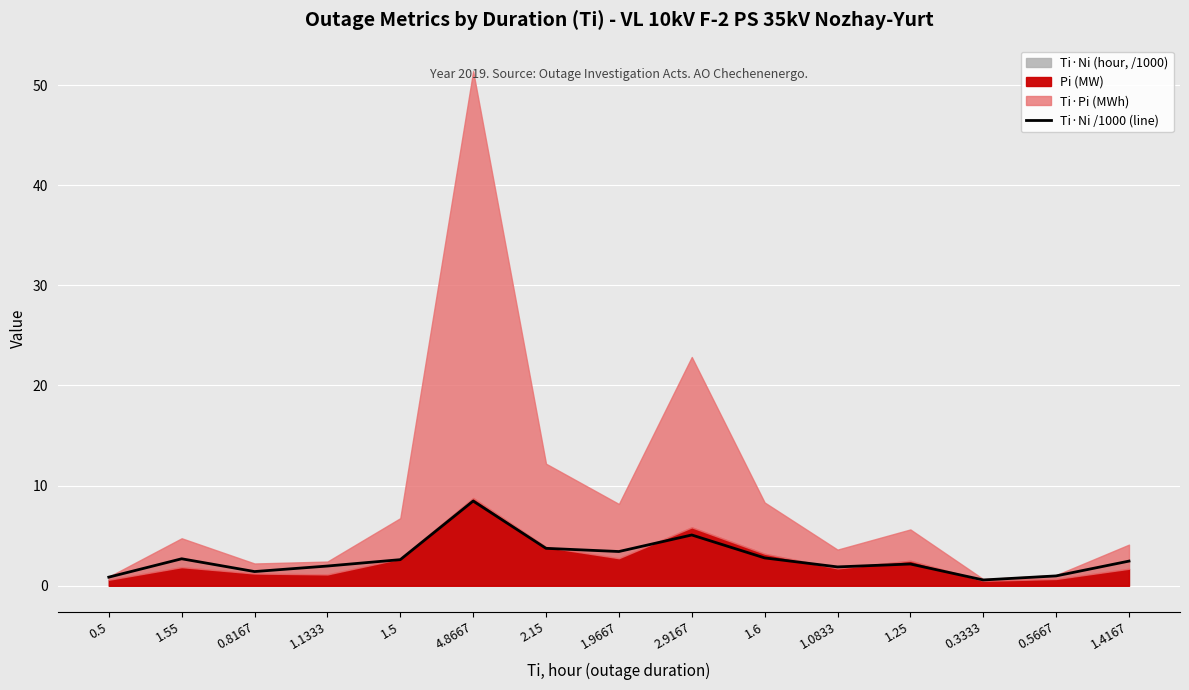

Is it true that the value at 1.5 is 2.6?

True